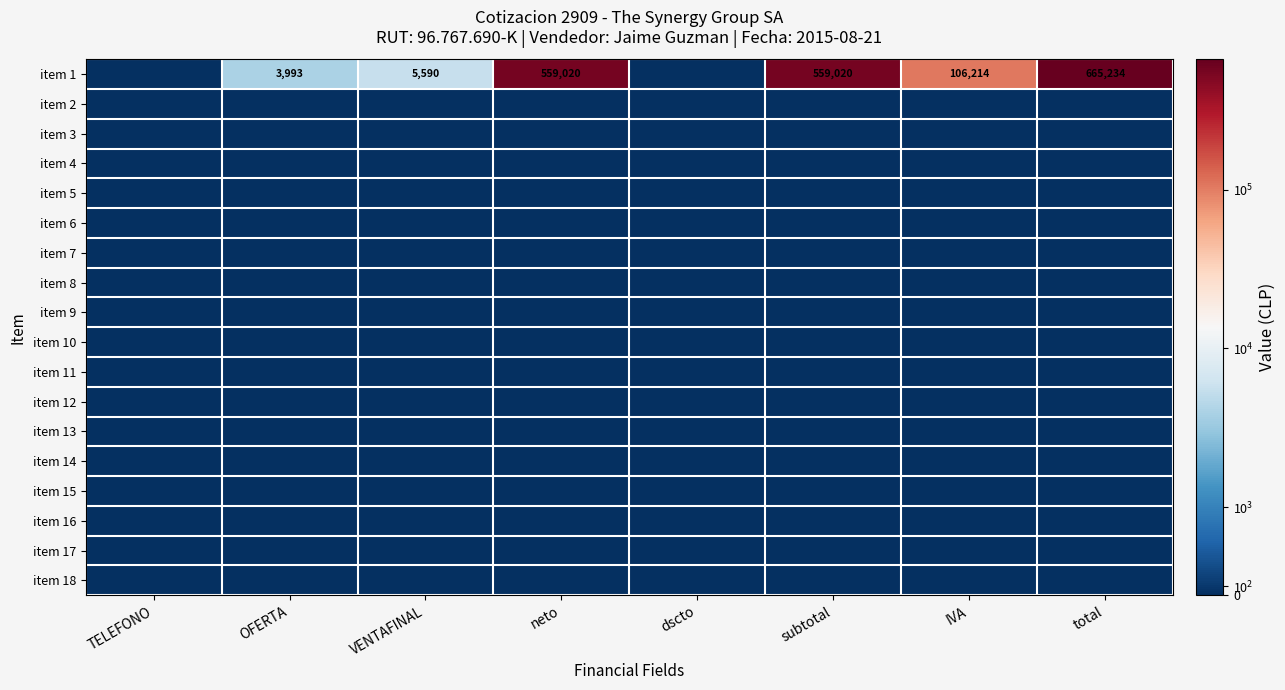

True or false: item 1 has a value of 665234 at total.

True